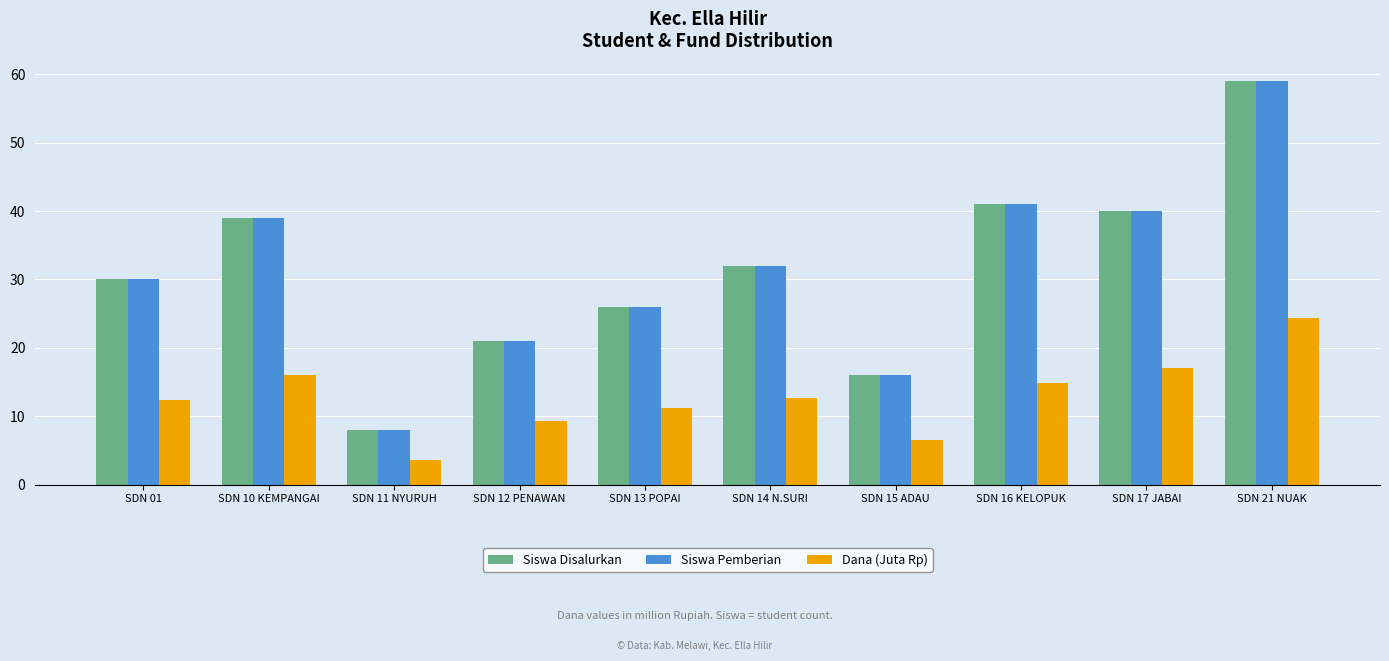

What is the spread (max minus min) of values at SDN 12 PENAWAN?

11.8